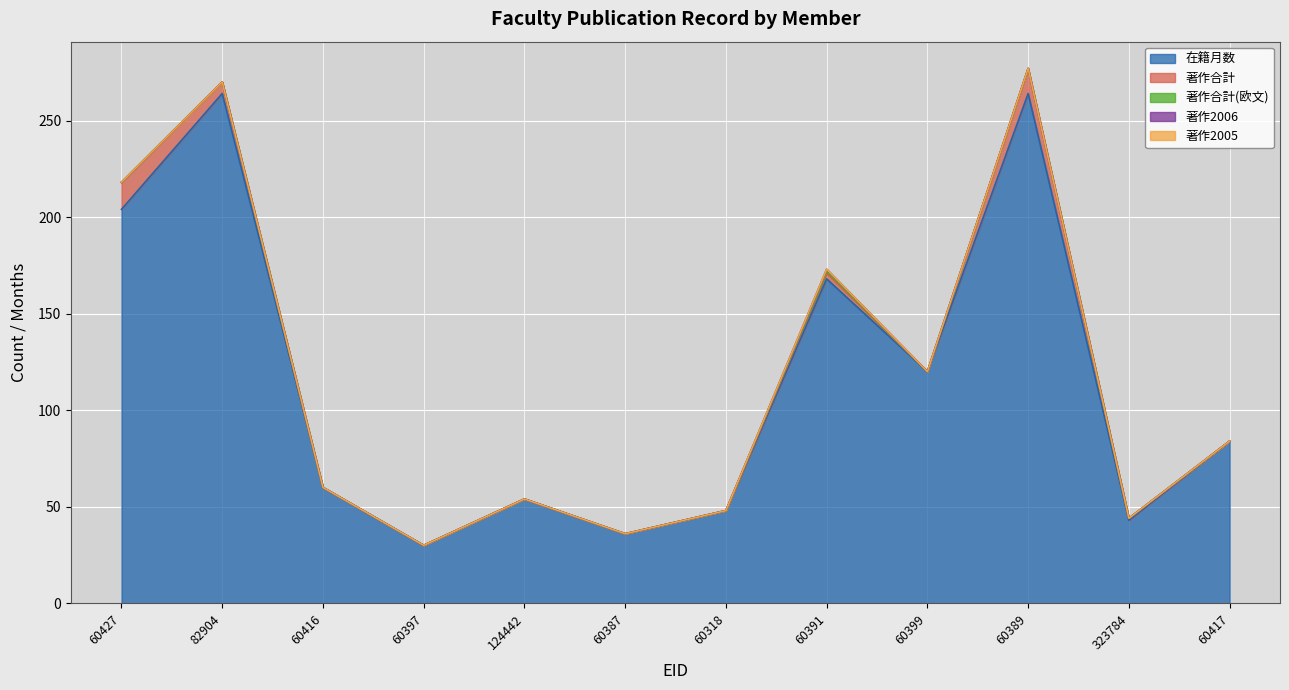

List the series in order of their peak value, lowest first.

著作2005, 著作合計(欧文), 著作2006, 著作合計, 在籍月数